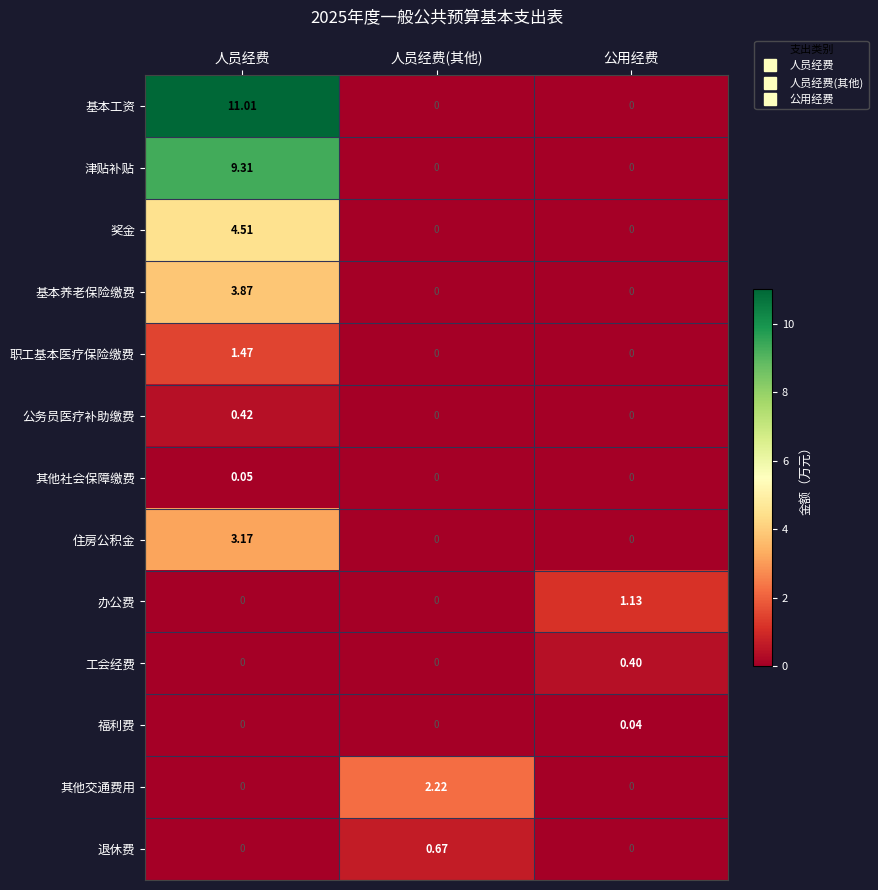

Which category has the highest value across all series?

人员经费